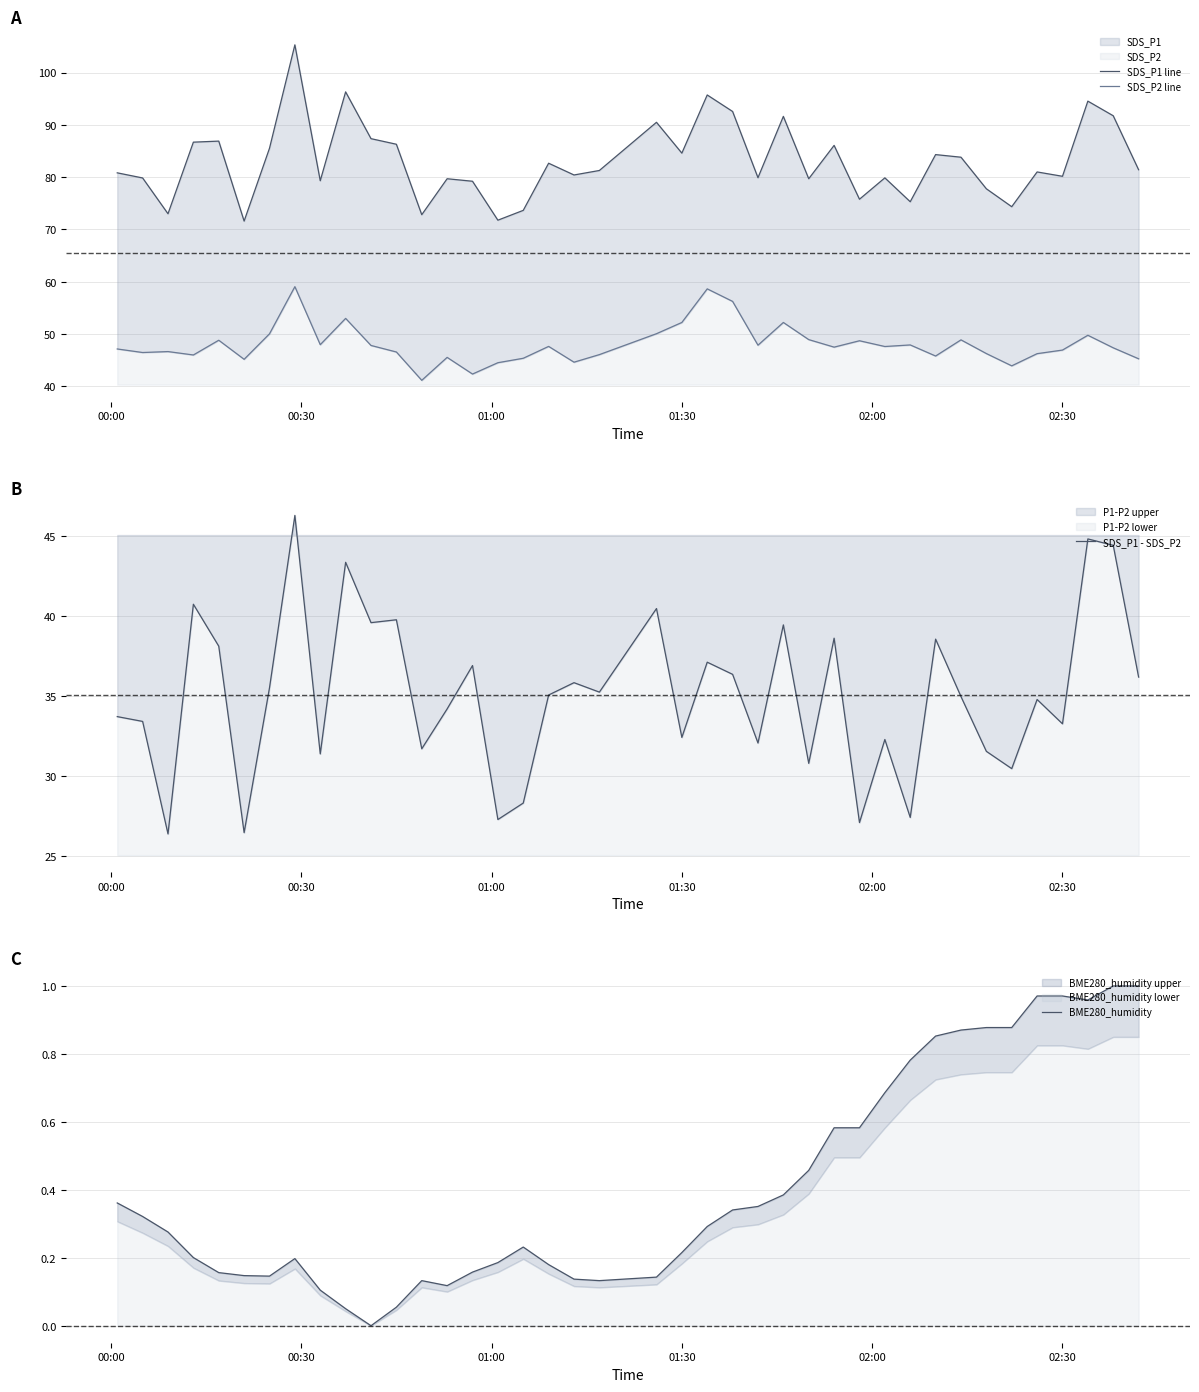

Is it true that SDS_P1 - SDS_P2 equals 54.2 at 01:30?

False